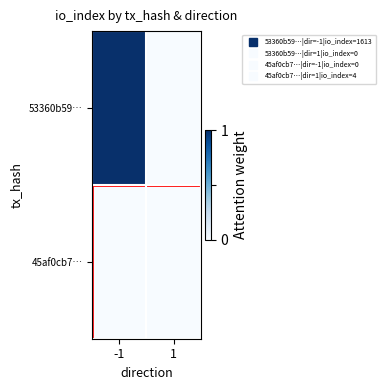

At how many categories does at least one series exceed 0?

2